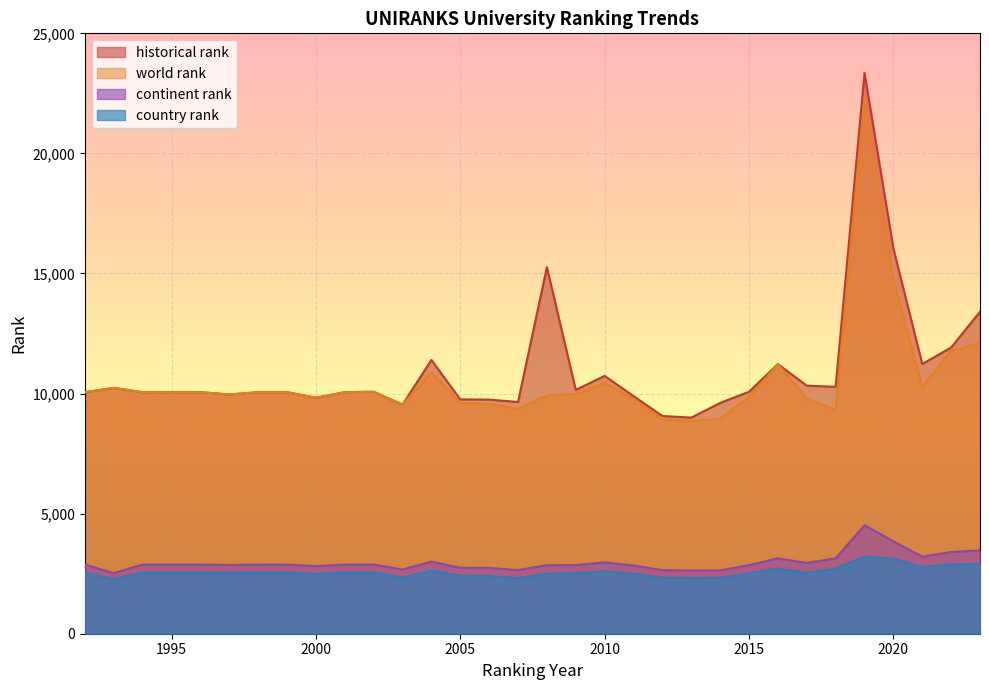

What is the difference between the highest and lowest values at 2003?

7198